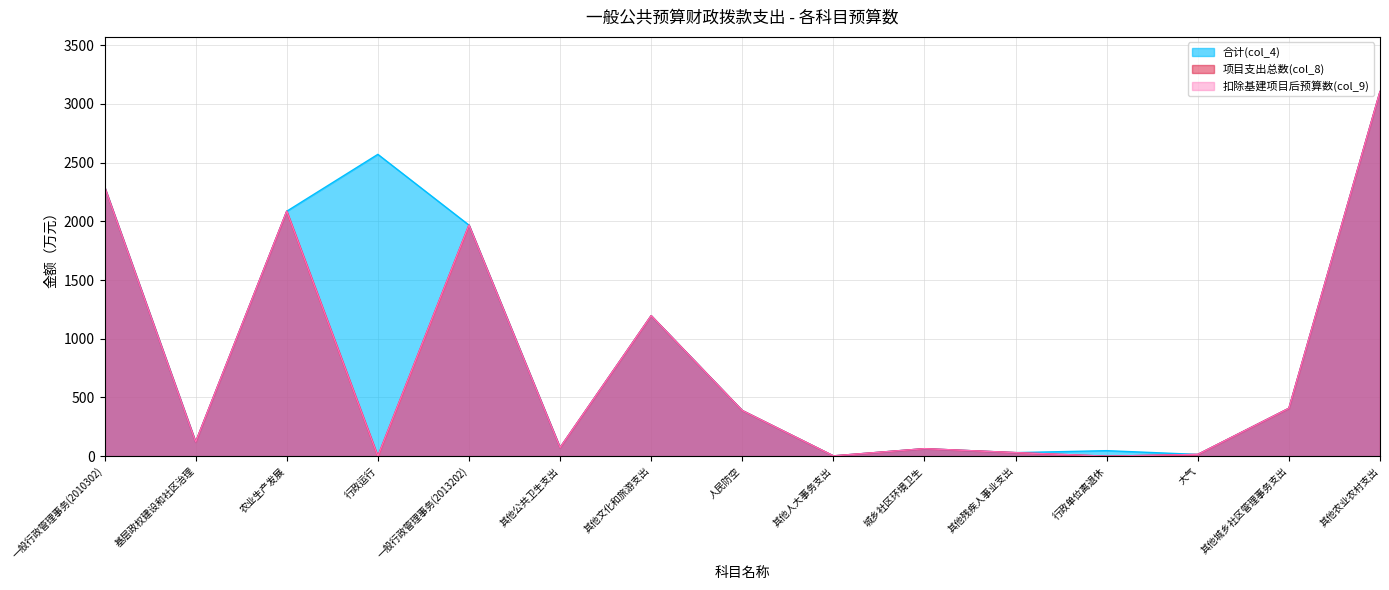

What is the label of the 14th point from the right?

基层政权建设和社区治理